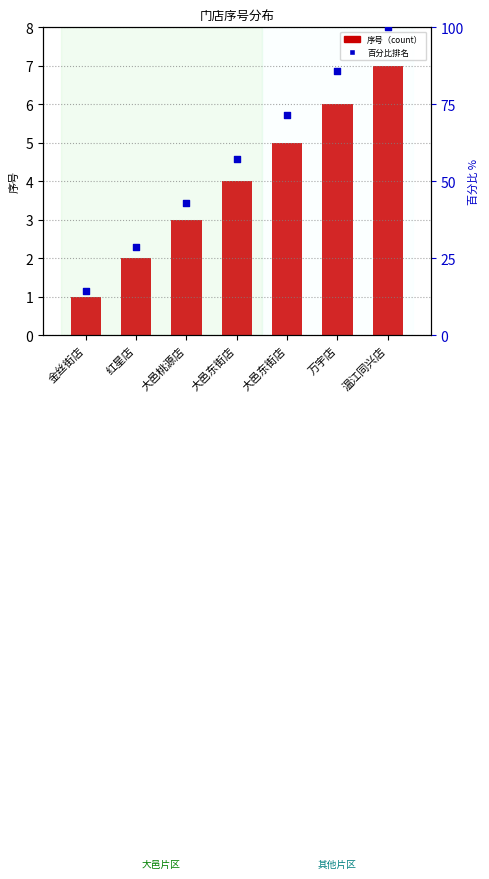

At which category is the sum across all series the highest?

温江同兴店